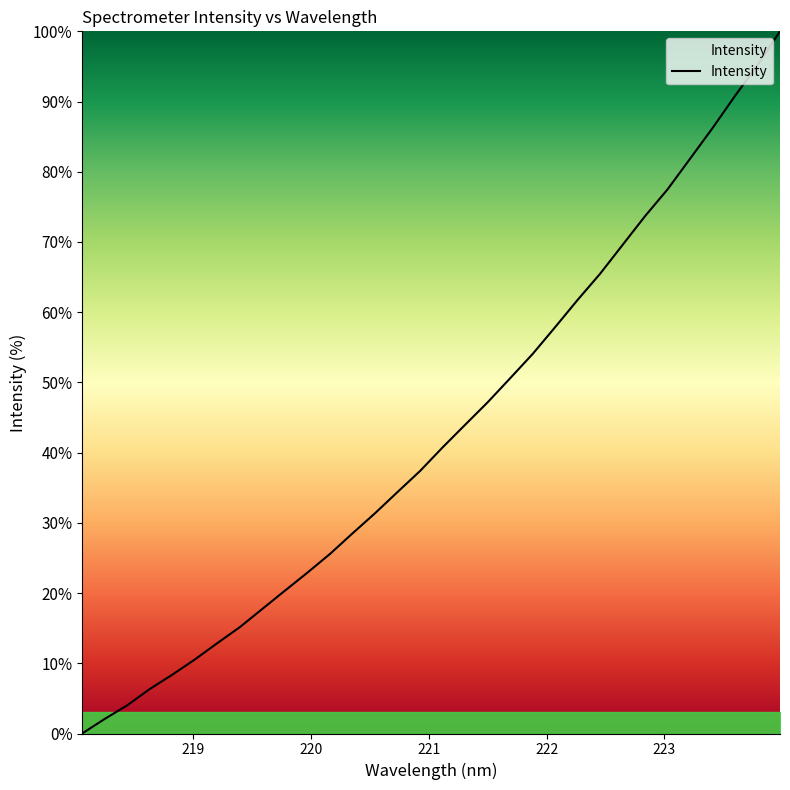

What is the greatest value displayed?

100.0